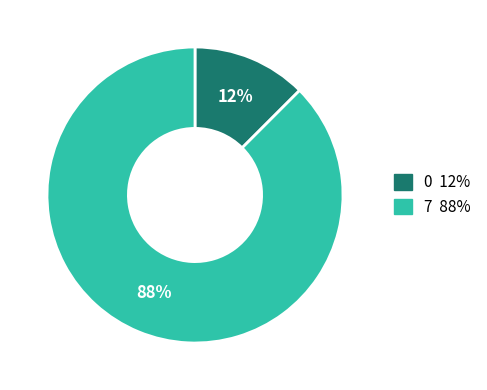

Which slice is the largest?

7